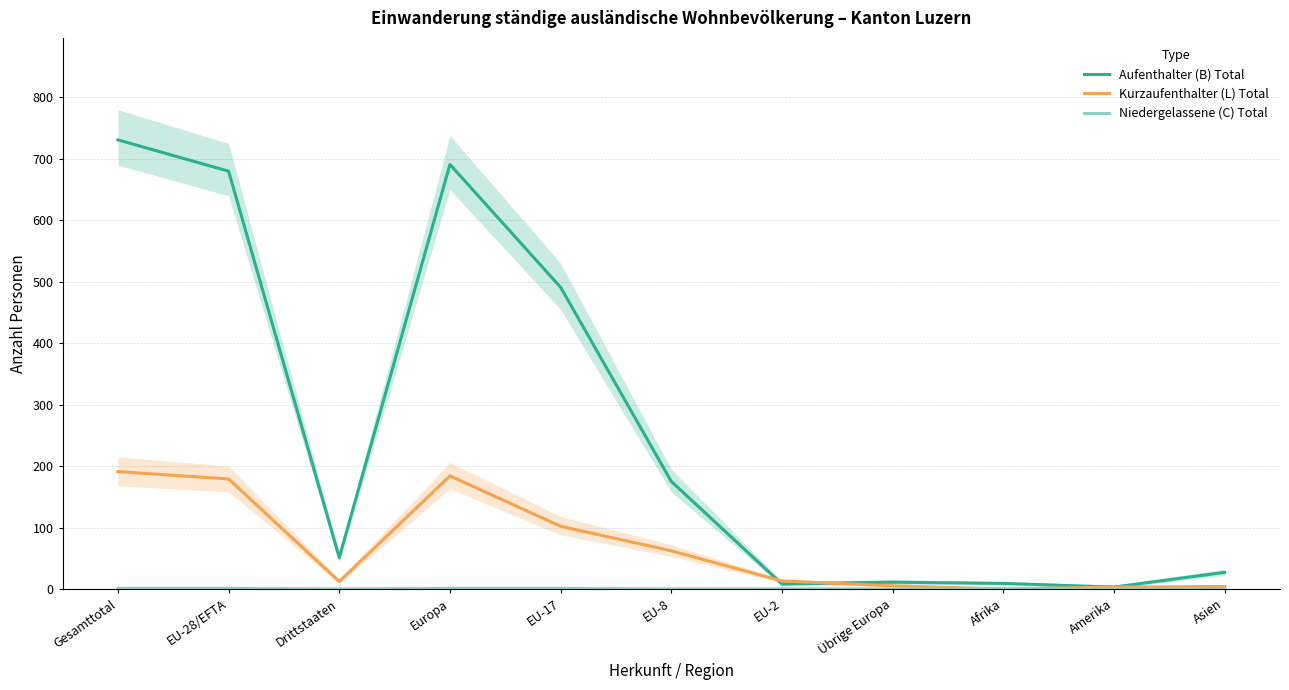

What is the label of the 11th point from the left?

Asien